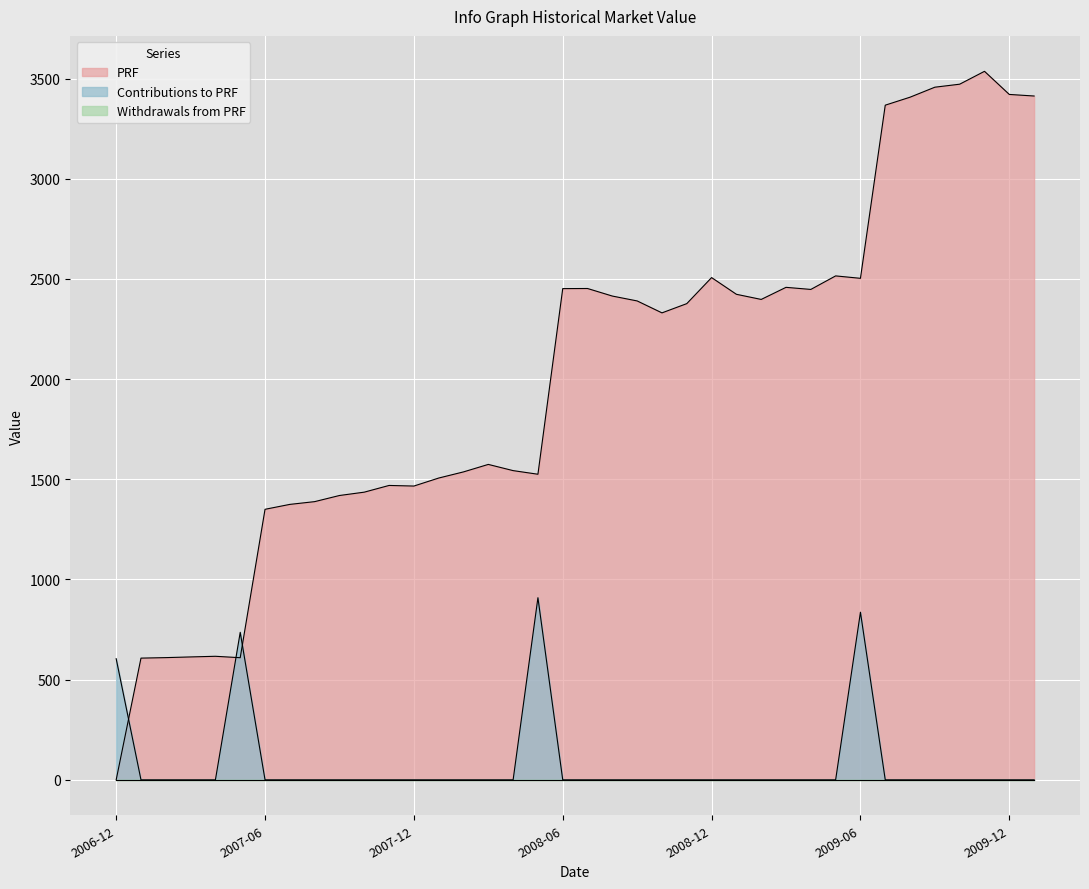

What is the total value across all series at 2007-10?

1435.9